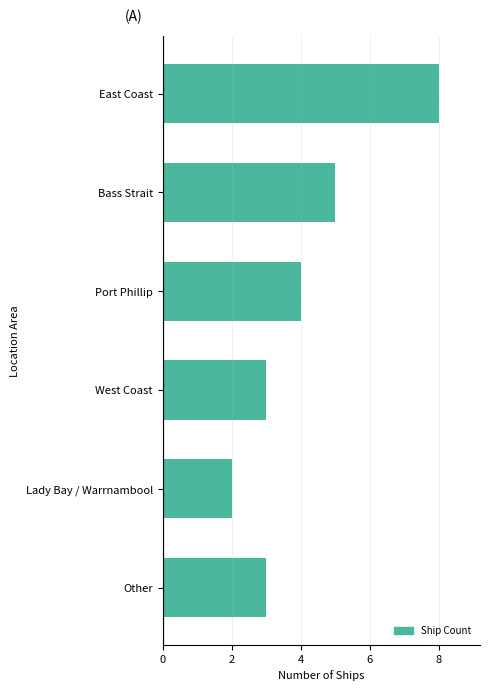

How many bars are there in total?

6